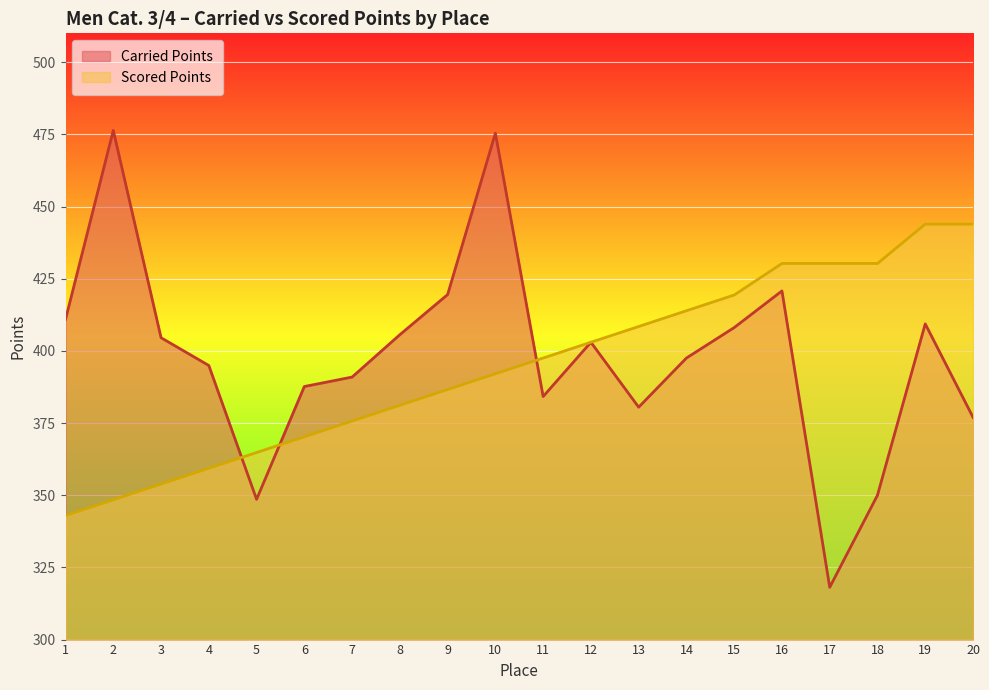

Which series has the widest spread of values?

Carried Points